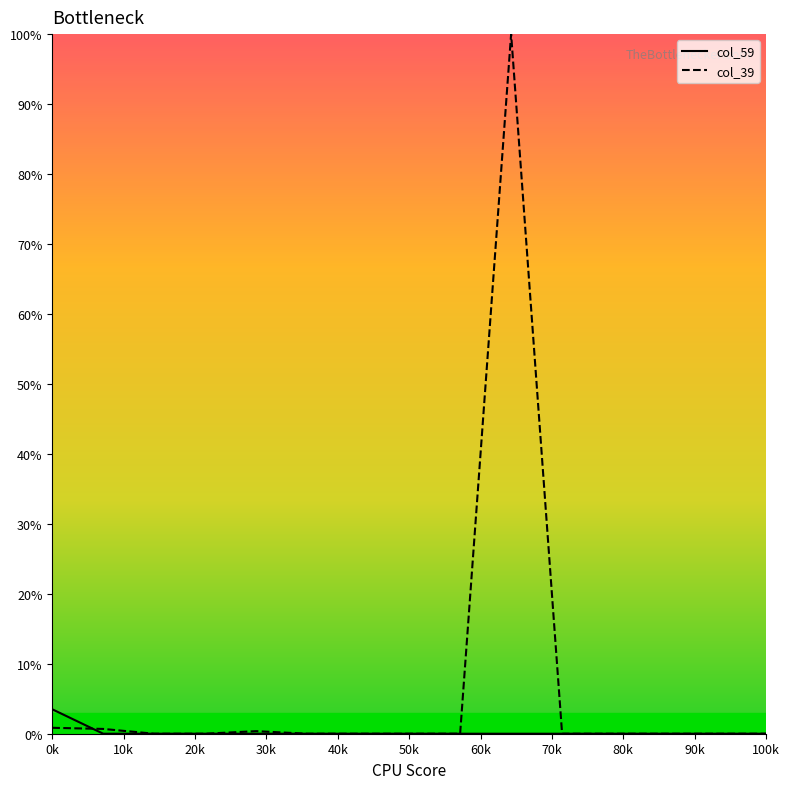

What is the maximum value for col_39?

100.0